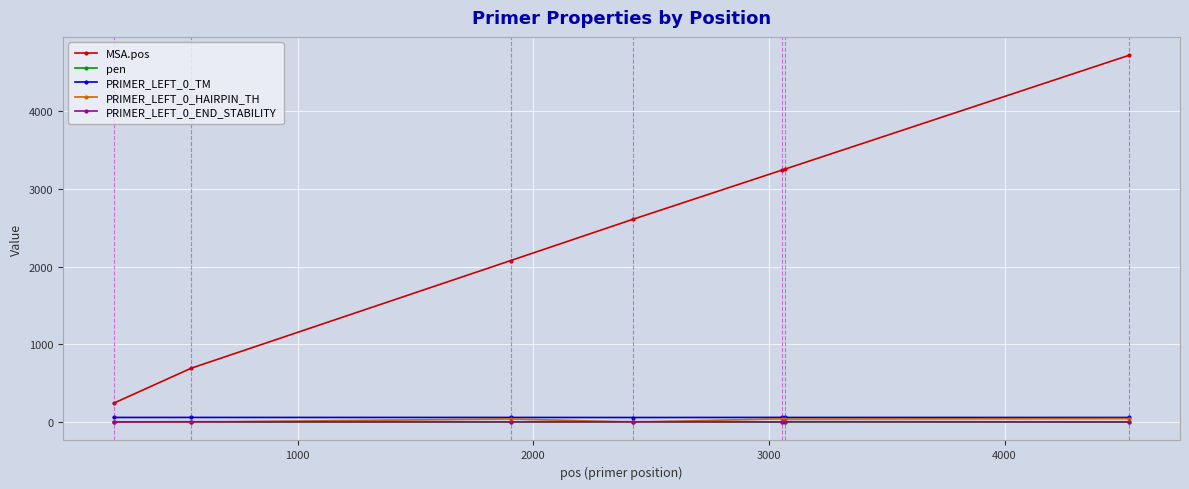

What is the greatest value displayed?

4716.0